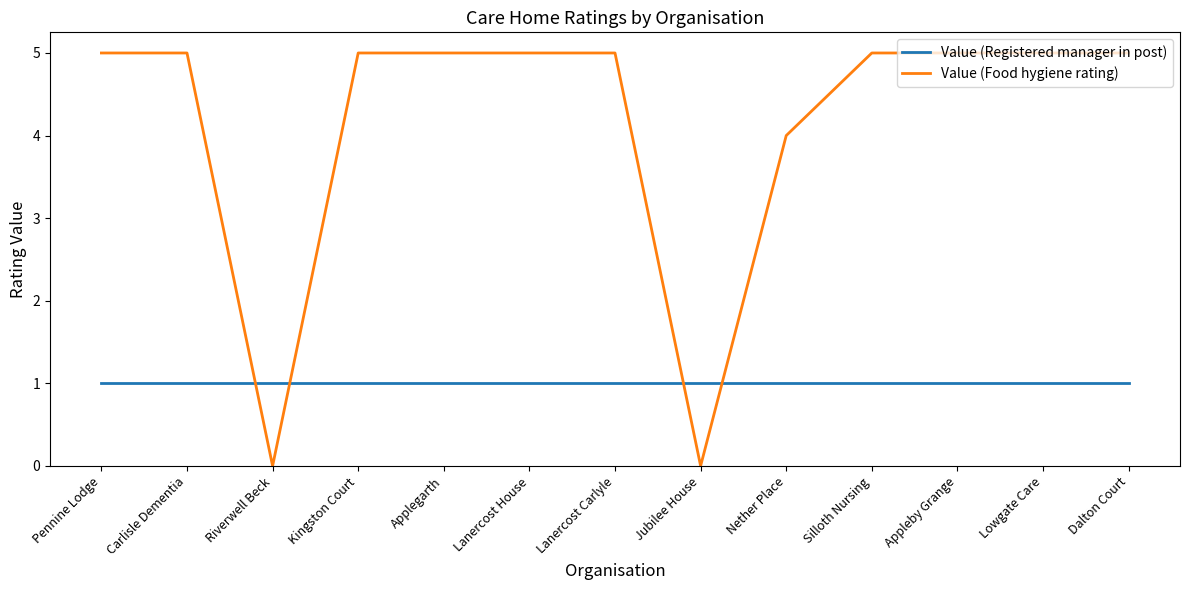

Count the number of categories in the chart.

13